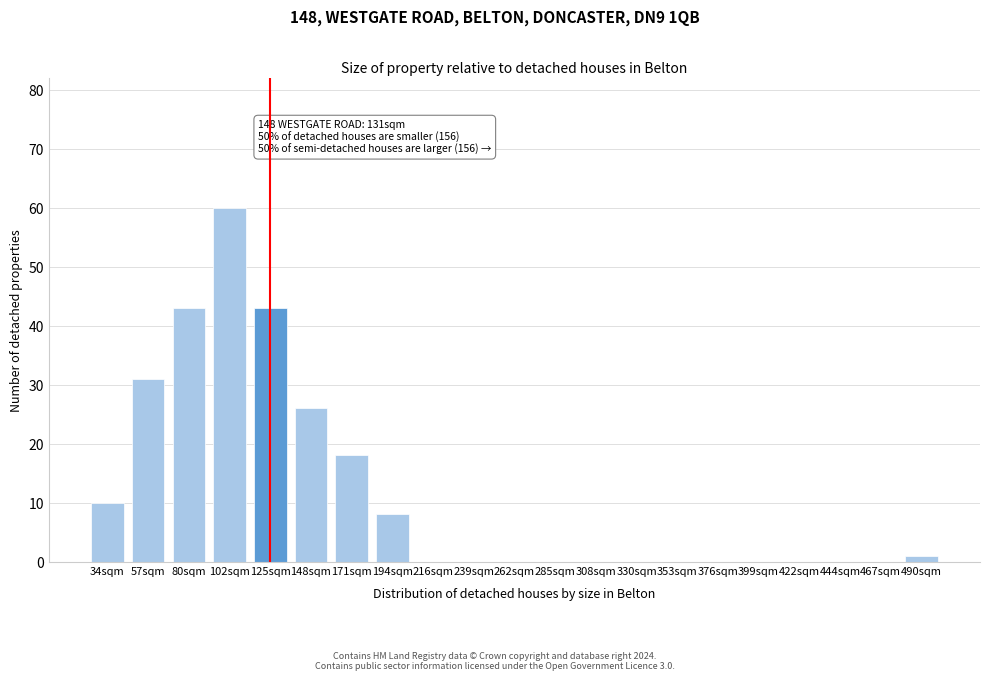

Reading left to right, extract all data points from this chart.

34sqm=10	57sqm=31	80sqm=43	102sqm=60	125sqm=43	148sqm=26	171sqm=18	194sqm=8	216sqm=0	239sqm=0	262sqm=0	285sqm=0	308sqm=0	330sqm=0	353sqm=0	376sqm=0	399sqm=0	422sqm=0	444sqm=0	467sqm=0	490sqm=1